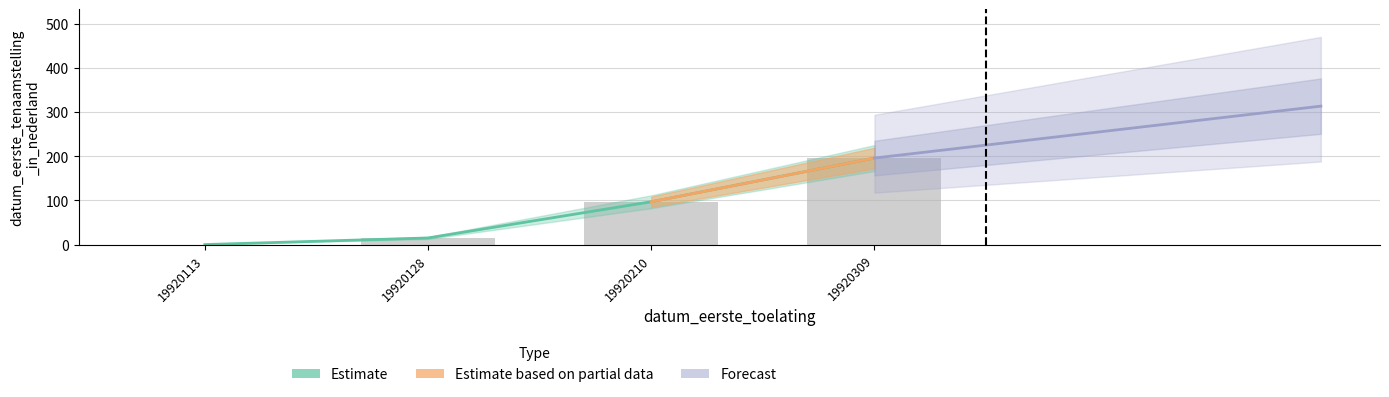

Which category has the lowest value across all series?

19920113